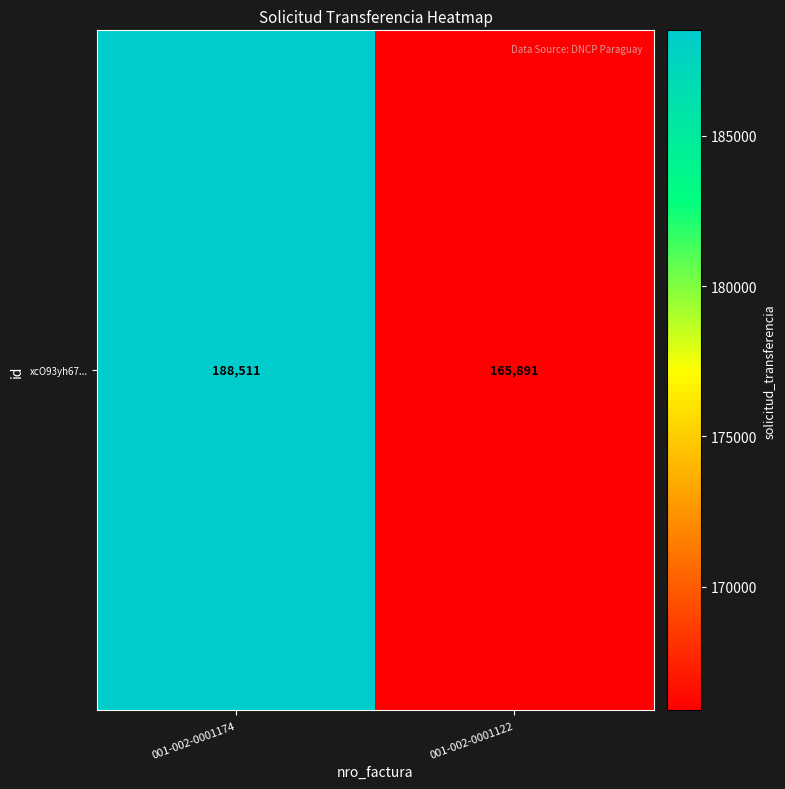

Approximately how many times larger is the value at 001-002-0001122 compared to 001-002-0001174?

0.9